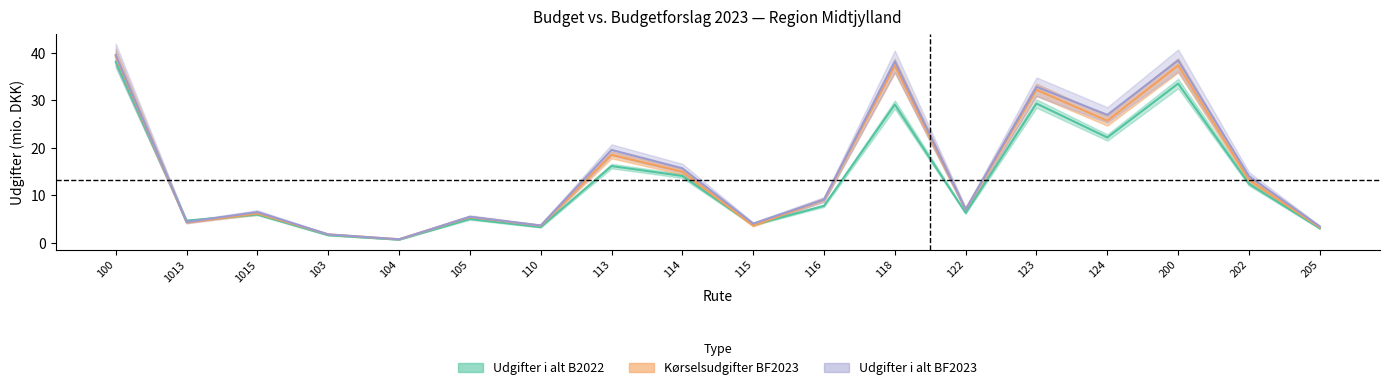

Which series has the largest total across all categories?

Kørselsudgifter B2022